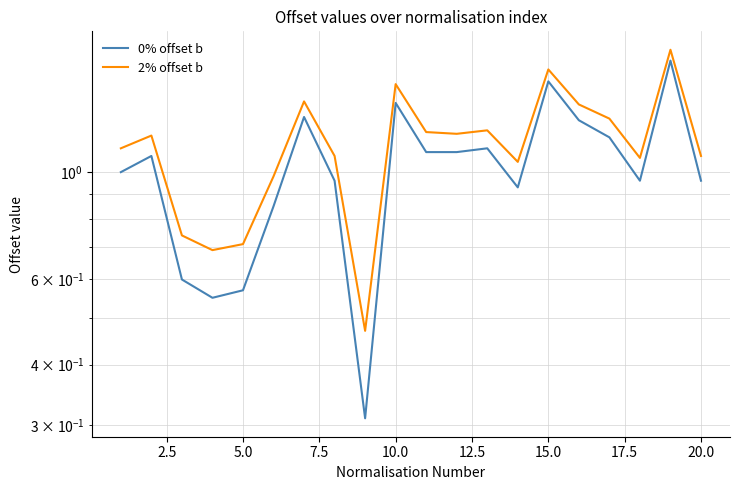

True or false: 2% offset b and 0% offset b cross at least once.

False